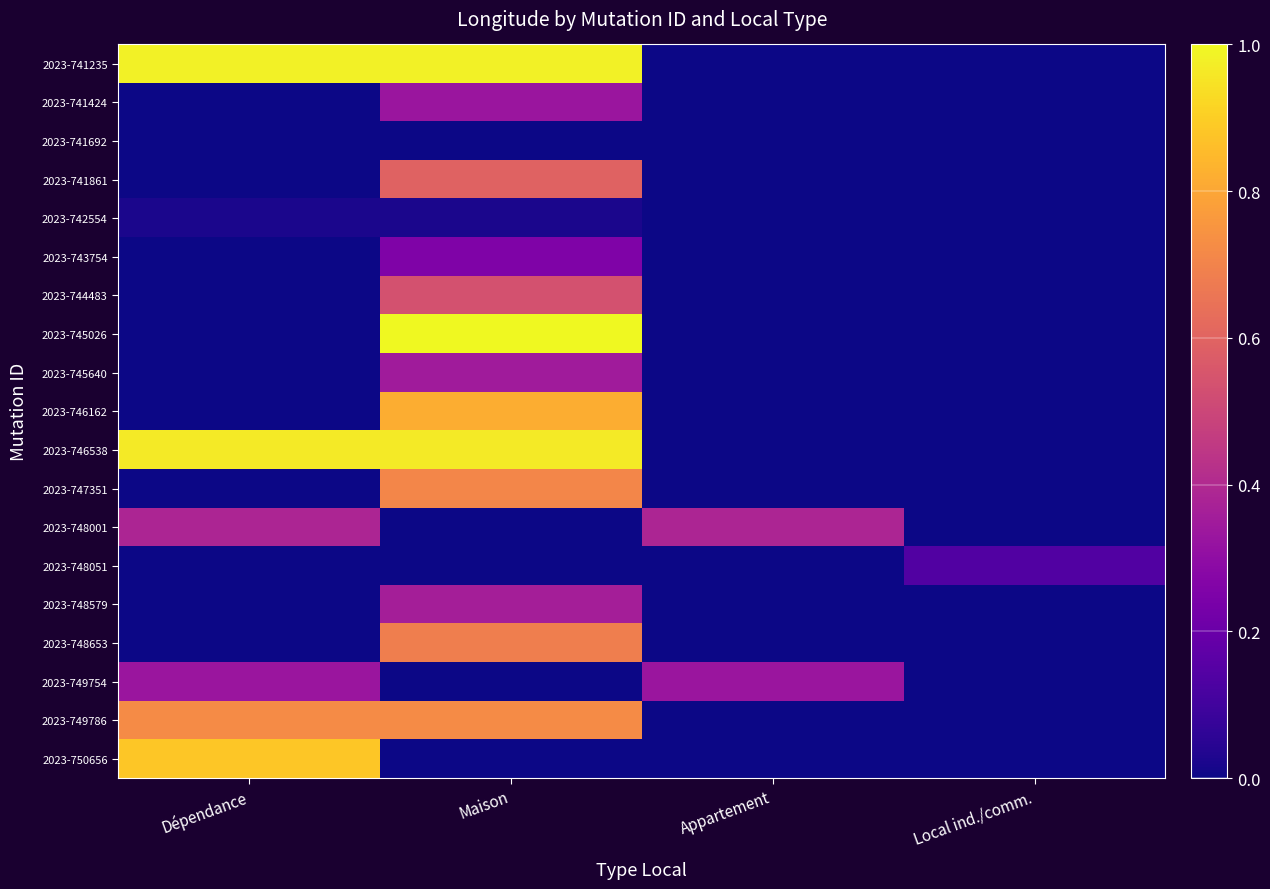

Rank the series at Local ind./comm. from highest to lowest value.

2023-748051, 2023-741235, 2023-741424, 2023-741692, 2023-741861, 2023-742554, 2023-743754, 2023-744483, 2023-745026, 2023-745640, 2023-746162, 2023-746538, 2023-747351, 2023-748001, 2023-748579, 2023-748653, 2023-749754, 2023-749786, 2023-750656